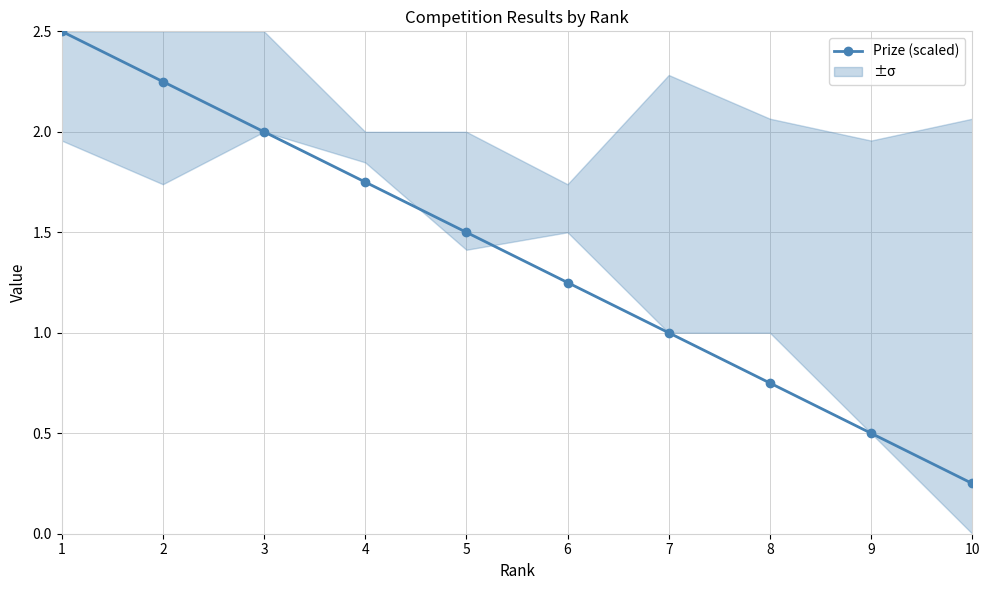

At which category does the chart reach its peak across all series?

1